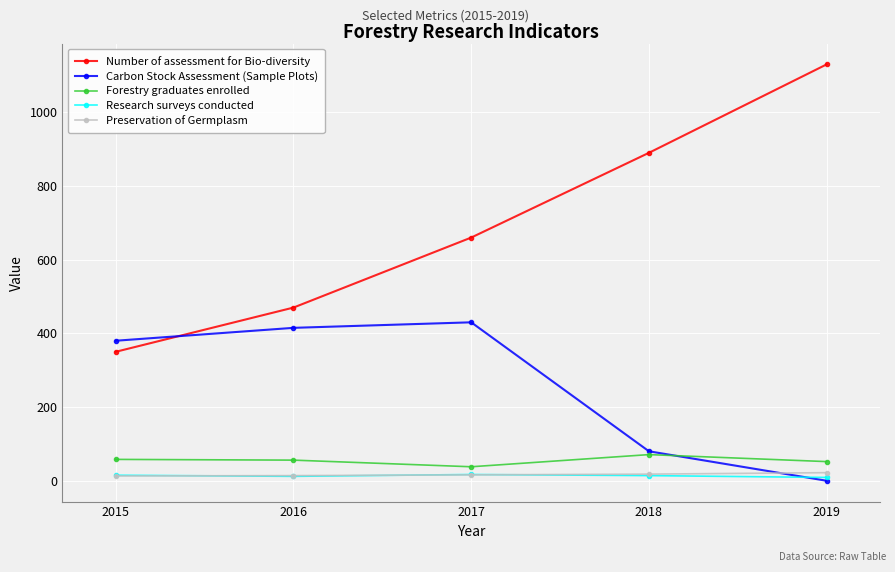

What is the value of the Number of assessment for Bio-diversity point at the 1st from the left?

350